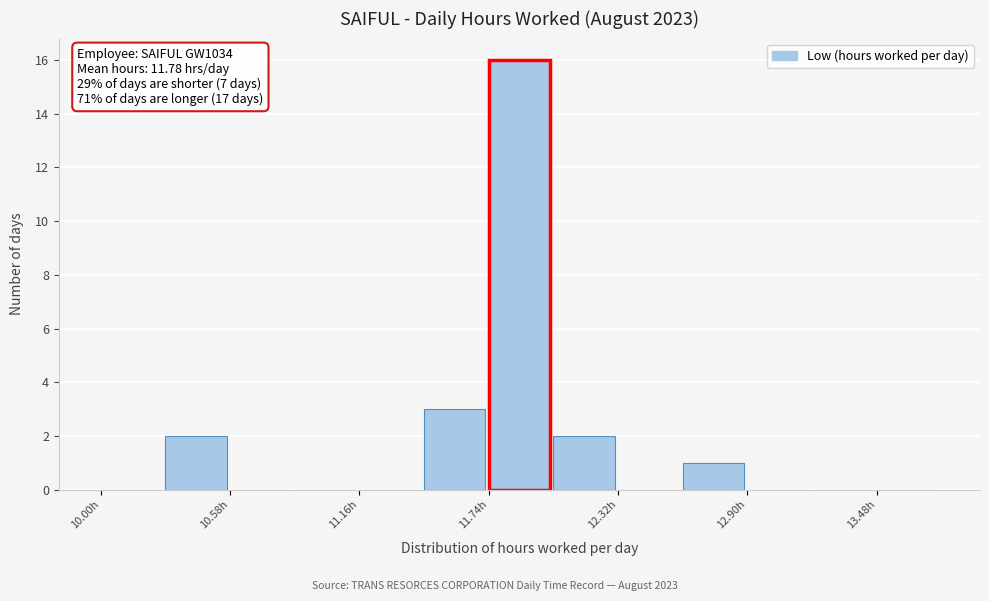

Read against the x-axis, roughly where is the centre of the tallest bar?

11.9